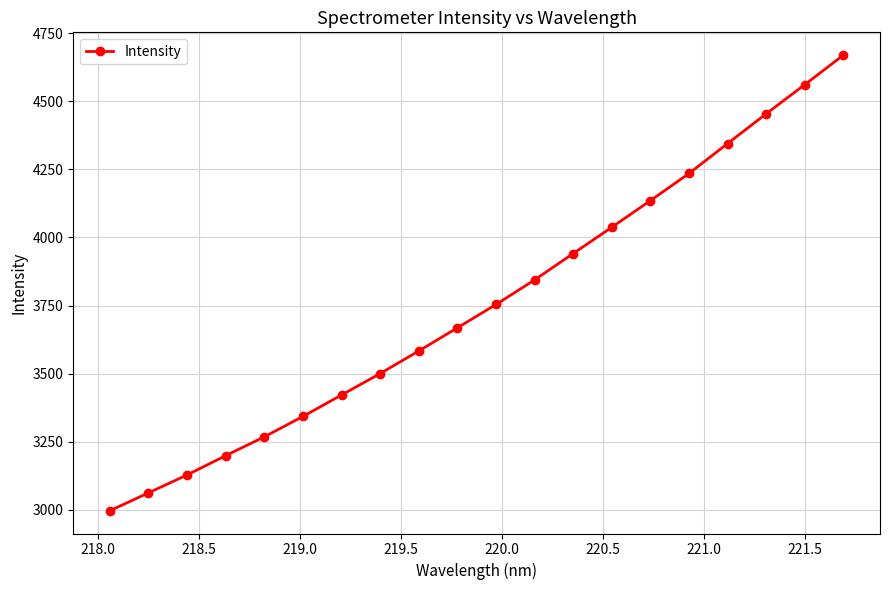

Reading left to right, transcribe all the data shown in this chart.

2996.1	3061.7	3127.6	3198.6	3267.7	3342.6	3421.5	3500.2	3583.1	3668.3	3753.9	3844.4	3941.2	4037.8	4135.6	4235.4	4345.2	4454.5	4561.6	4670.1